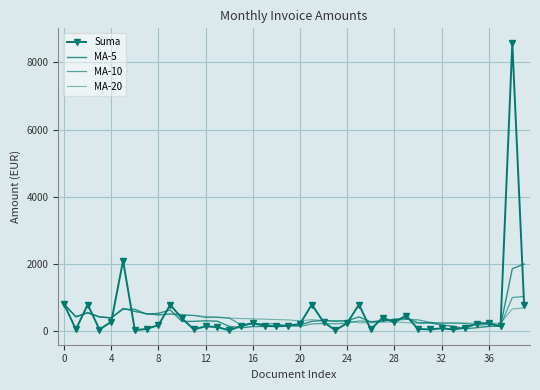

How many lines are shown in the chart?

4